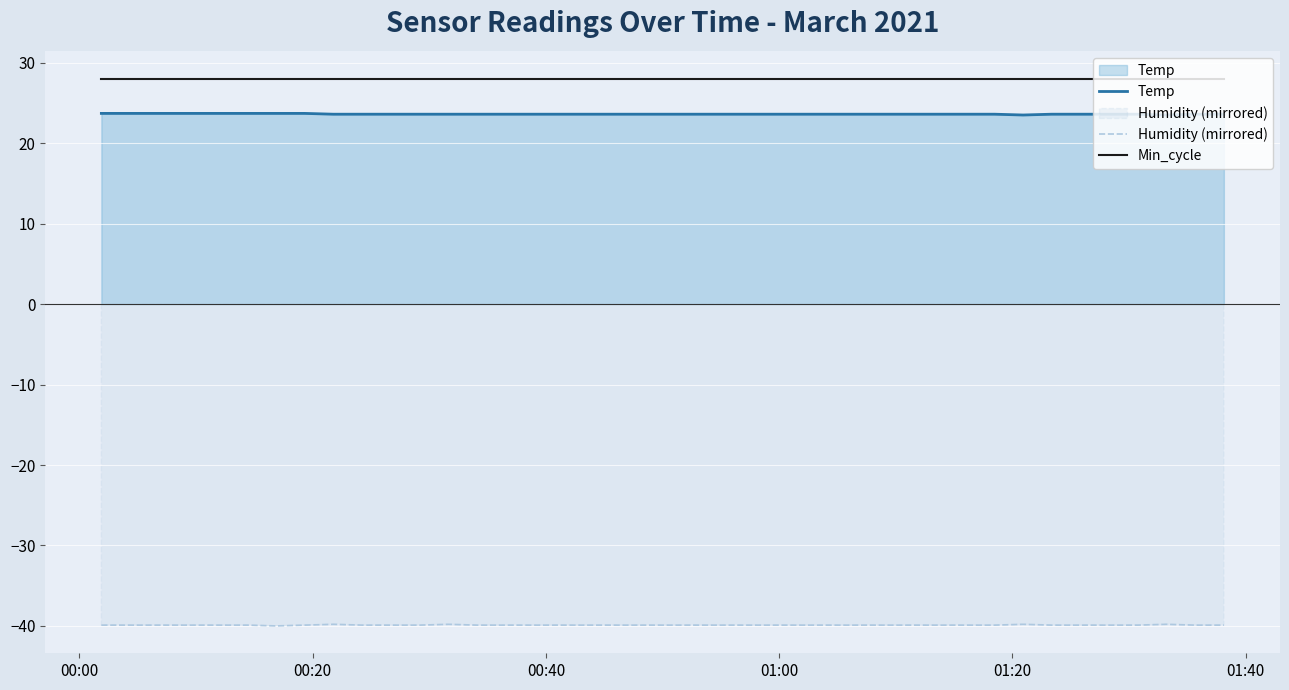

True or false: Temp and Humidity (mirrored) intersect in this chart.

False